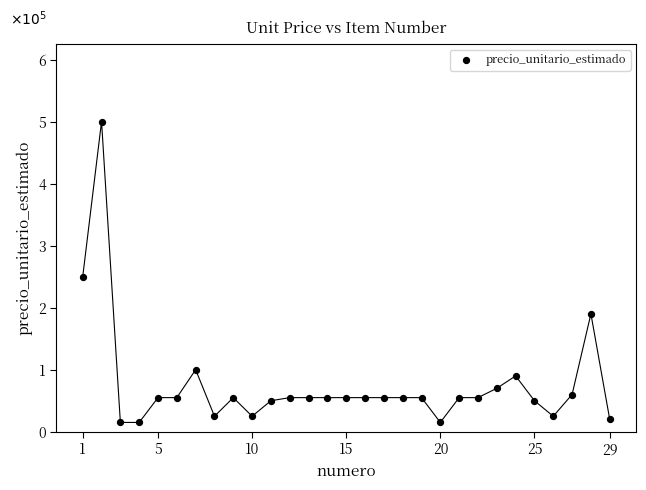

What Y value in the scatter plot is closest to 2?

1.9